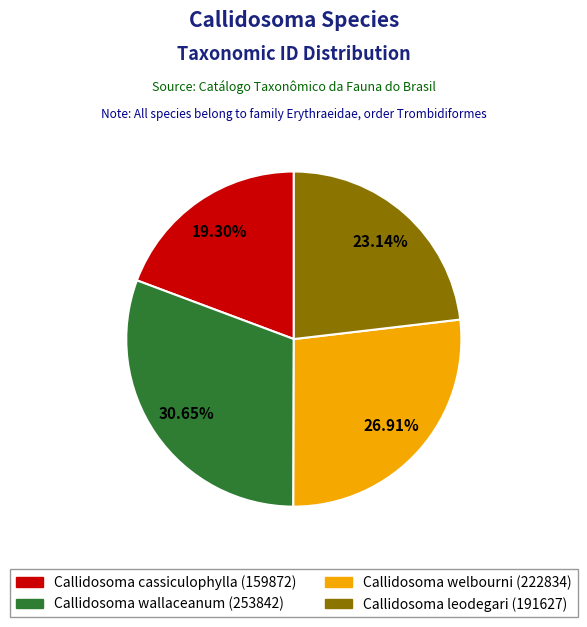

Is there a majority slice in this chart?

No